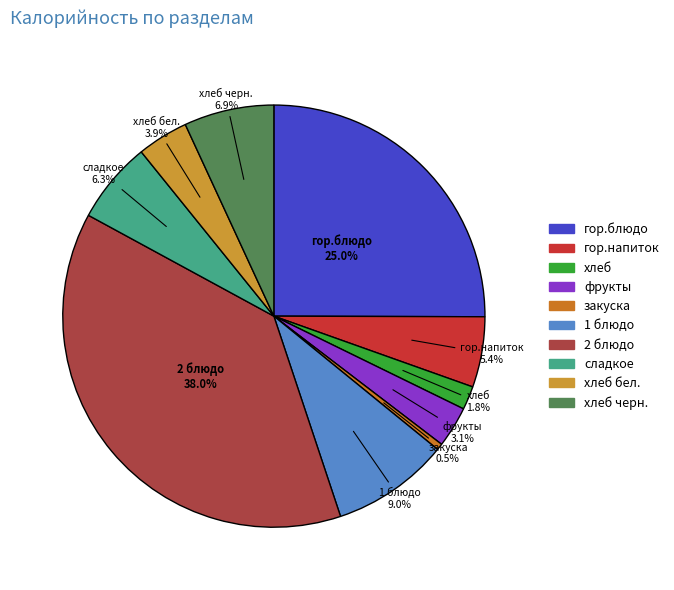

To the nearest percent, what portion does хлеб черн. represent?

7%